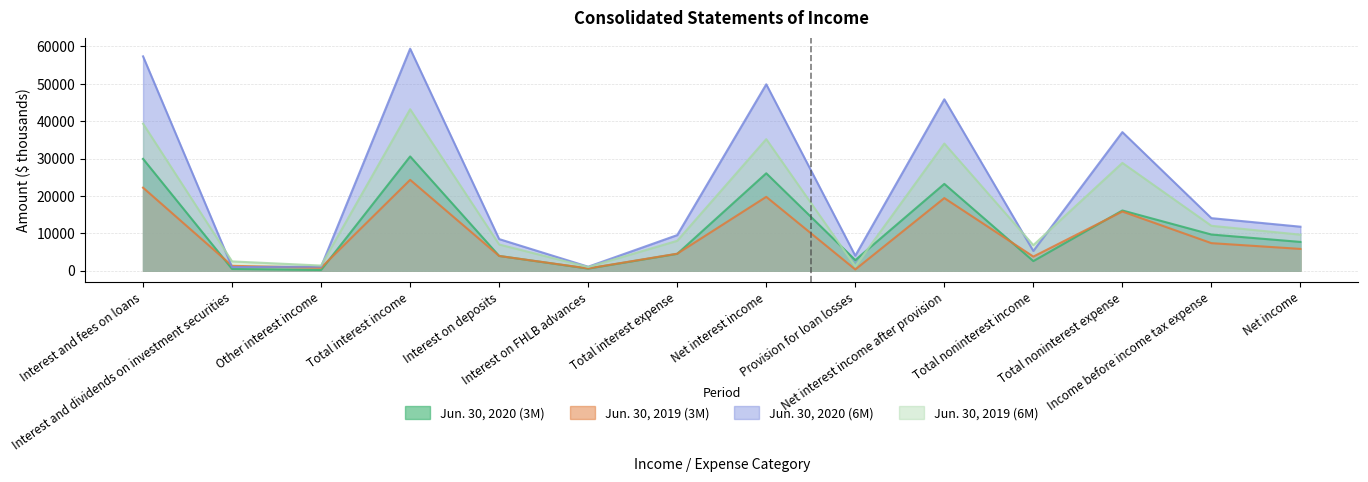

What position from the left is Income before income tax expense?

13